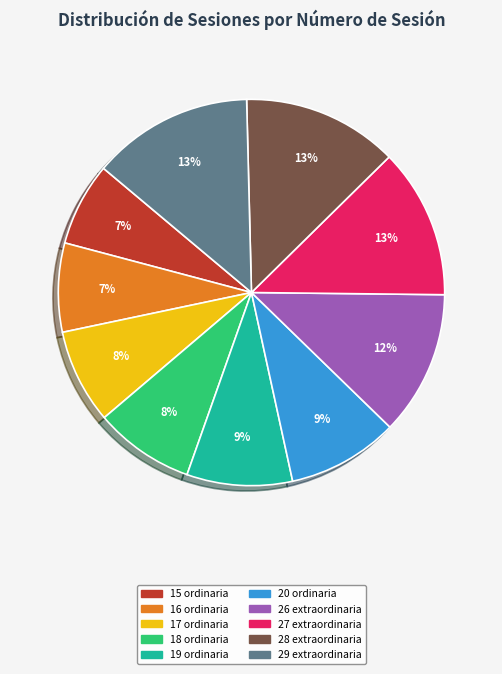

Does any single category account for the majority?

No